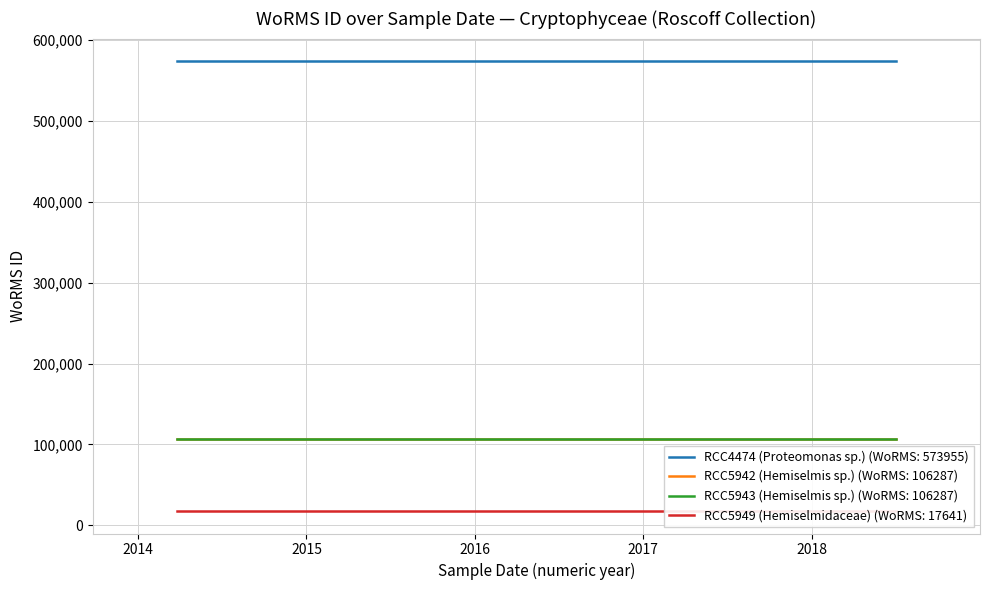

What is the value of the RCC5943 (Hemiselmis sp.) point at the 1st from the left?

106287